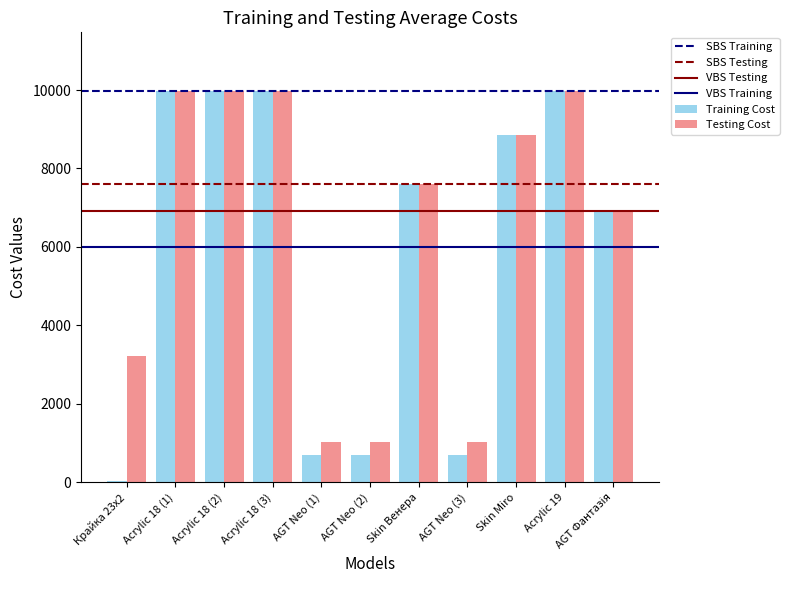

The value of Training Cost at AGT Neo (2) is 1208.4. True or false?

False